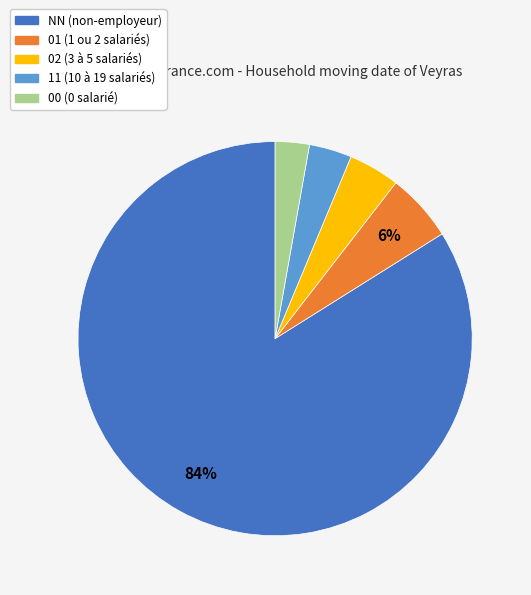

Is there a majority slice in this chart?

Yes